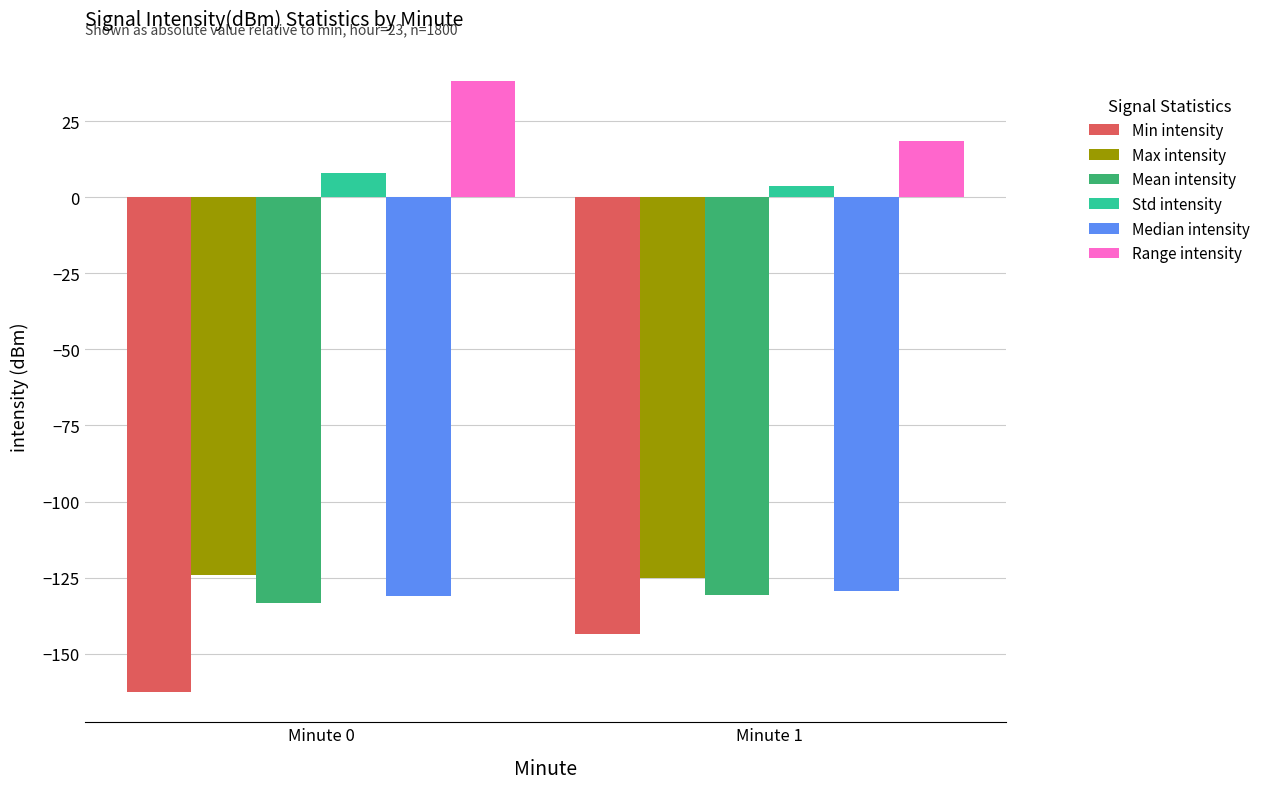

What is the total value across all series at Minute 0?

-504.6